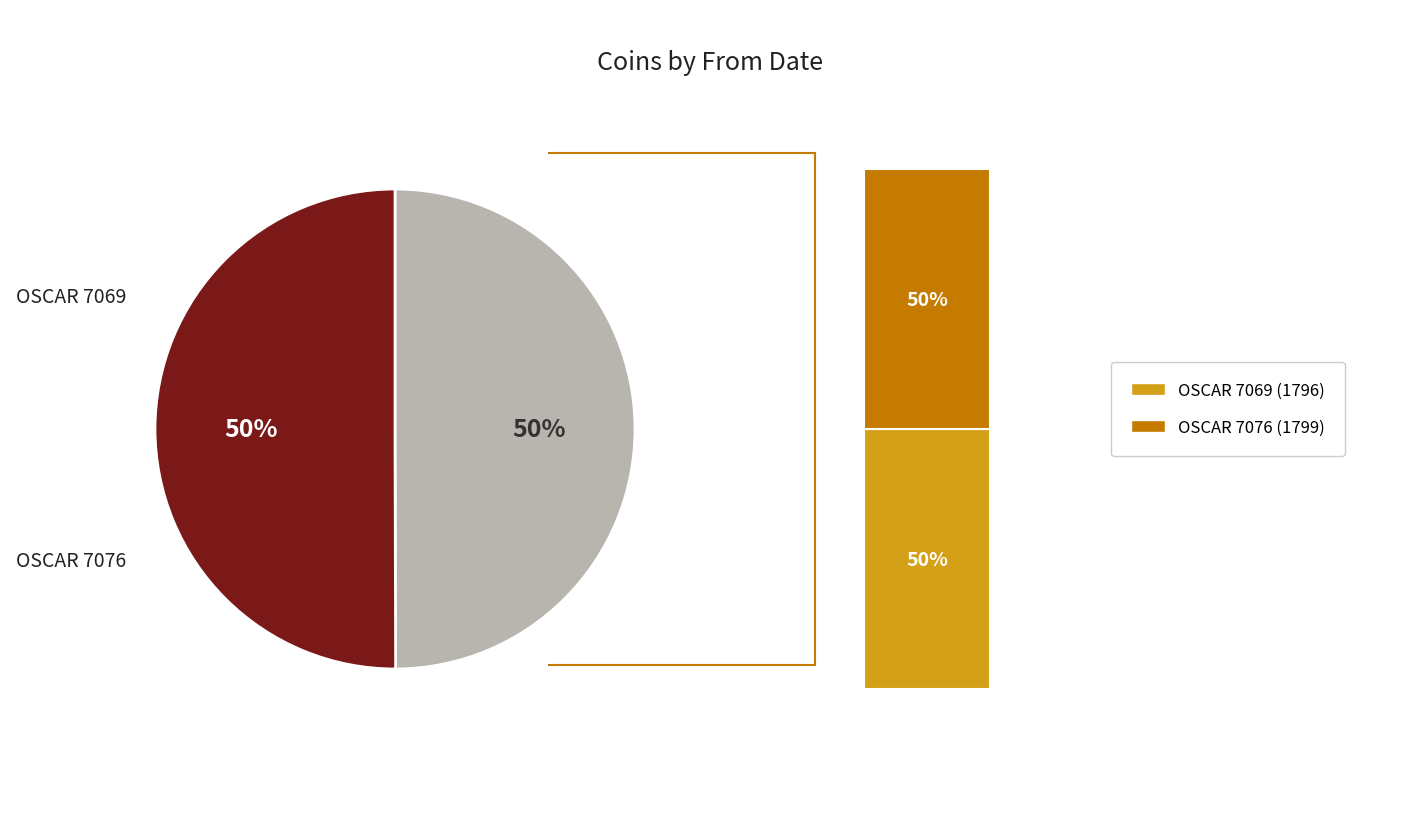

Which category has the smallest portion of the pie?

OSCAR 7069